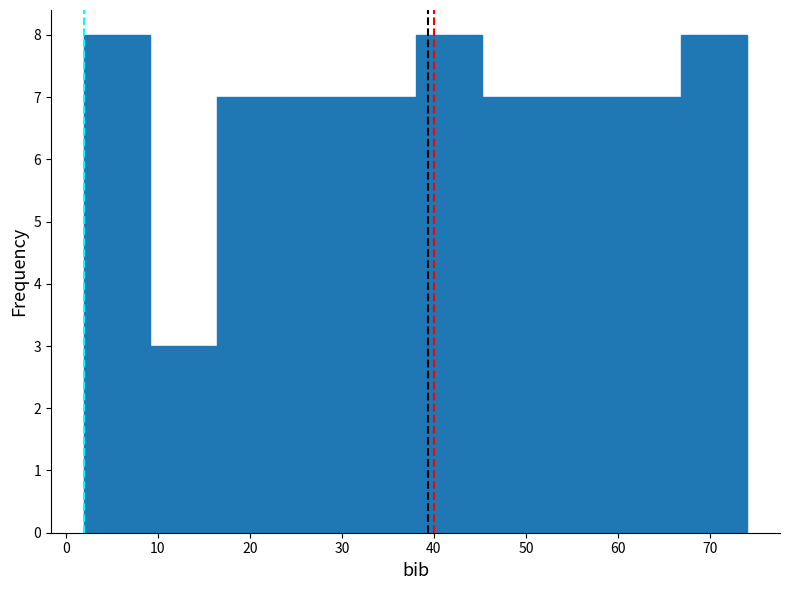

Reading left to right, list every bar in this chart as the range it spans on the x-axis followed by its height. Neither the bar edges nor the heights are printed on the chart, so give them approximately, as read against the axes.

2.0 to 9.2: 8
9.2 to 16.4: 3
16.4 to 23.6: 7
23.6 to 30.8: 7
30.8 to 38.0: 7
38.0 to 45.2: 8
45.2 to 52.4: 7
52.4 to 59.6: 7
59.6 to 66.8: 7
66.8 to 74.0: 8